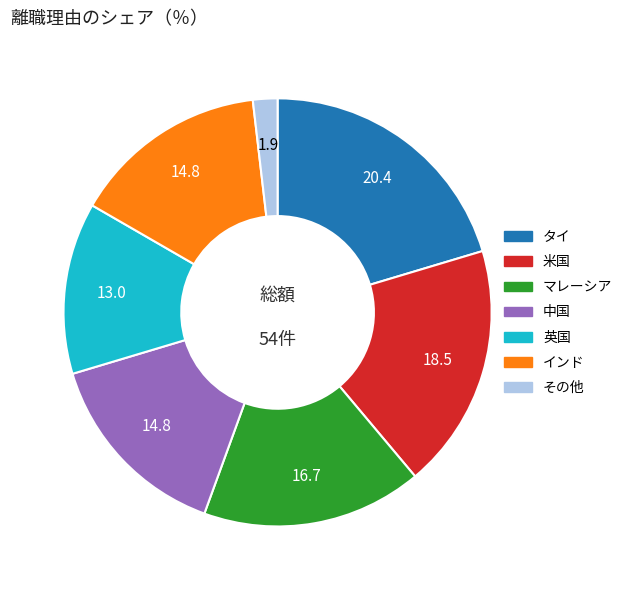

Approximately how many times larger is the value at マレーシア compared to その他?

9.0